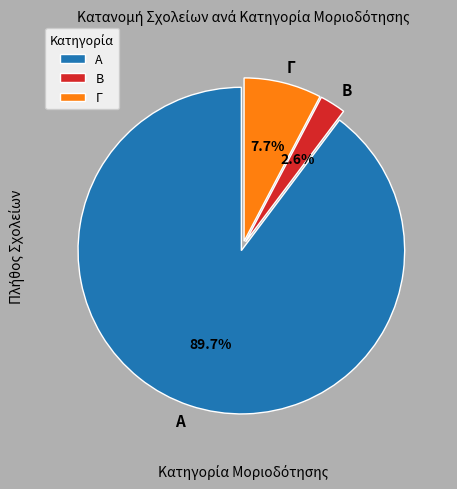

Which category has the biggest portion of the pie?

Α